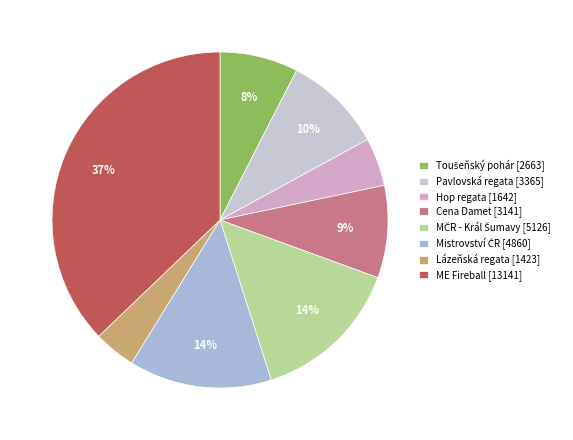

Count the number of slices in the pie.

8